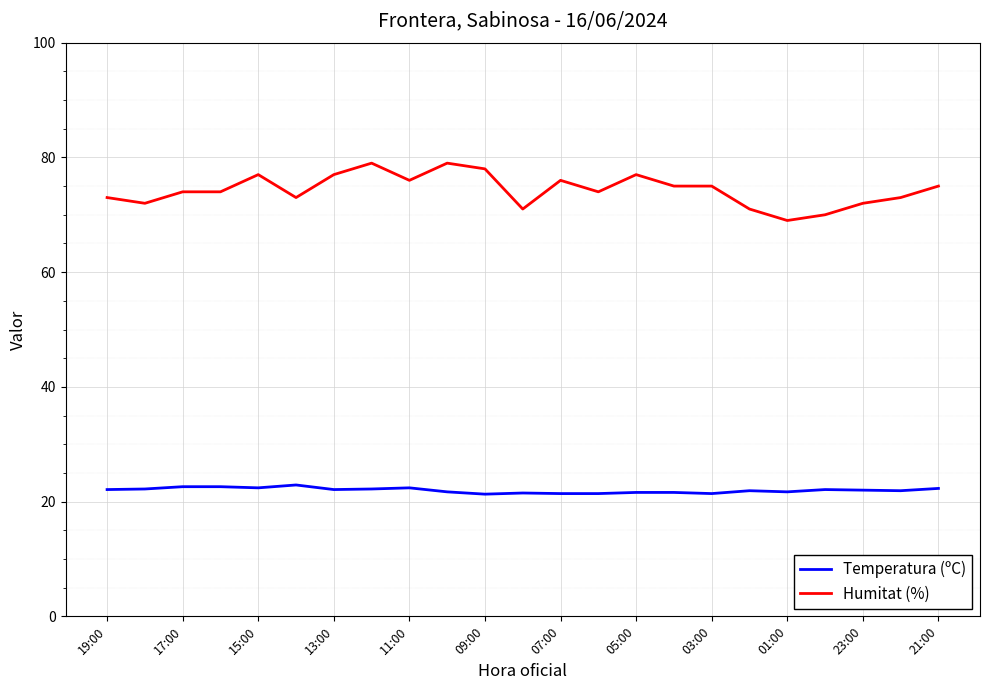

True or false: Temperatura (ºC) and Humitat (%) intersect in this chart.

False